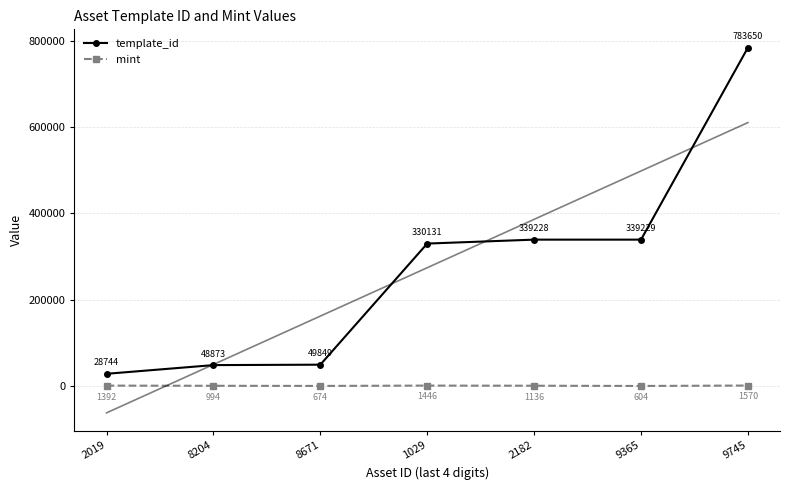

Between 9745 and 8671, which is larger?

9745